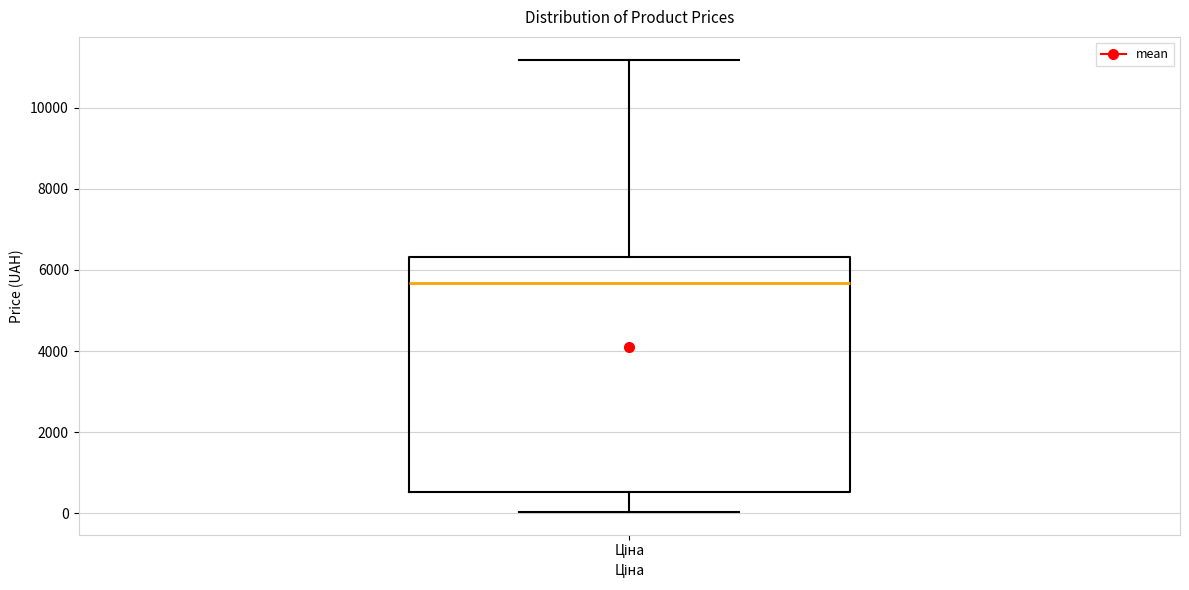

Transcribe this box plot: give where the median line is, the range the box spans, and where the two whiskers end, as read against the y-axis. The values are not printed on the chart, so give them approximately, as read against the axis.

median 5600, box 600 to 6400, whiskers 0 to 11200